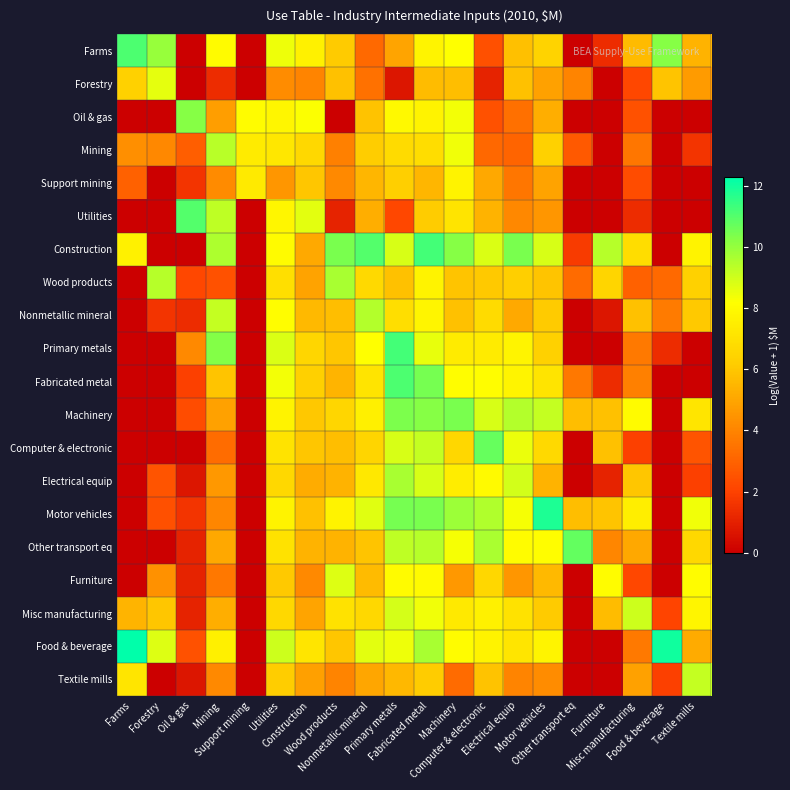

Which series has the largest total across all categories?

Construction